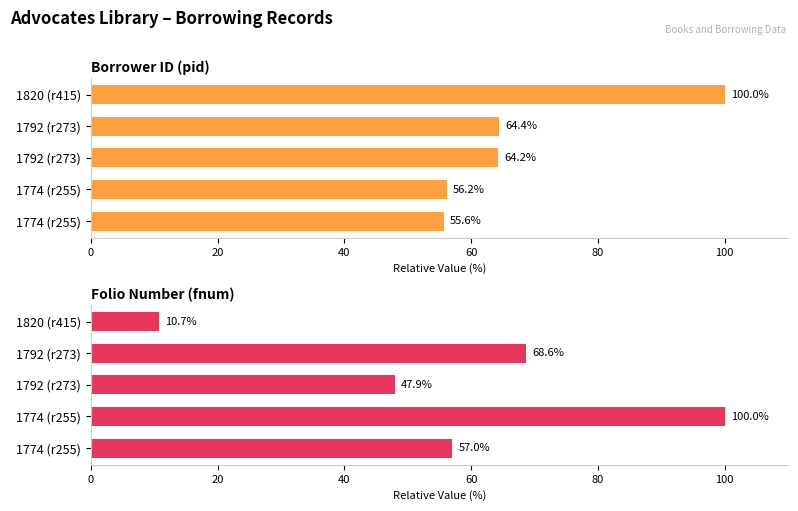

What is the difference between the maximum and minimum values in the Borrower ID (pid) series?

44.4